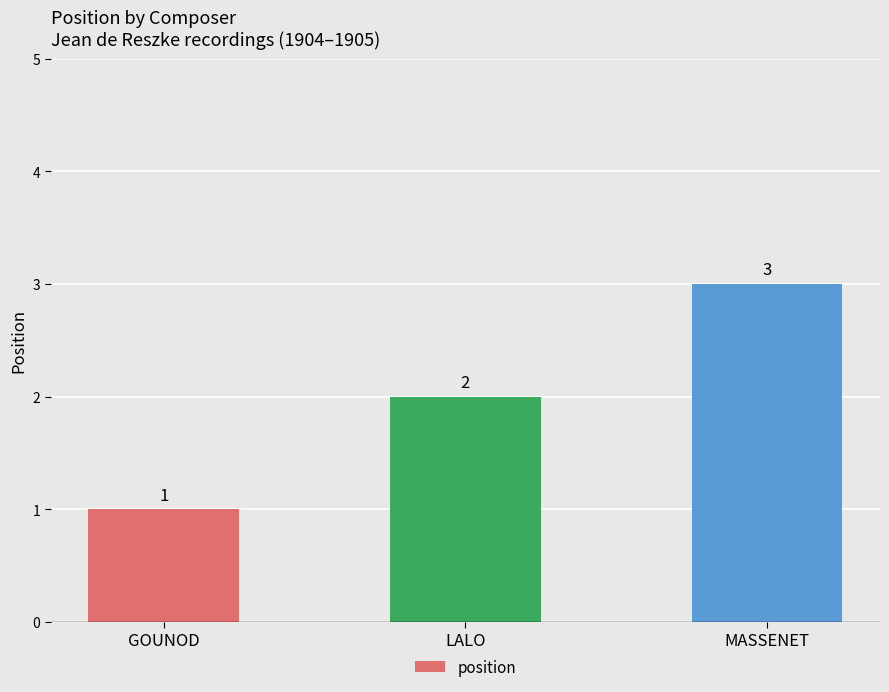

Reading left to right, list all the values displayed in this chart.

GOUNOD=1	LALO=2	MASSENET=3